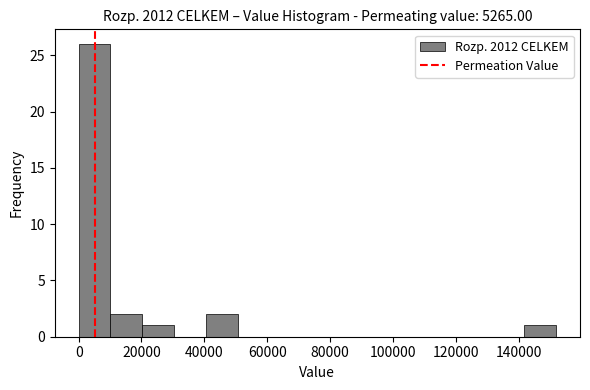

Reading left to right, transcribe this chart: for each bar, give the range it covers on the x-axis and its height. Neither the bar edges nor the heights are printed on the chart, so give them approximately, as read against the axes.

0 to 10000: 26
10000 to 20000: 2
20000 to 30000: 1
30000 to 40000: 0
40000 to 50000: 2
50000 to 60000: 0
60000 to 70000: 0
70000 to 82000: 0
82000 to 92000: 0
92000 to 102000: 0
102000 to 112000: 0
112000 to 122000: 0
122000 to 132000: 0
132000 to 142000: 0
142000 to 152000: 1